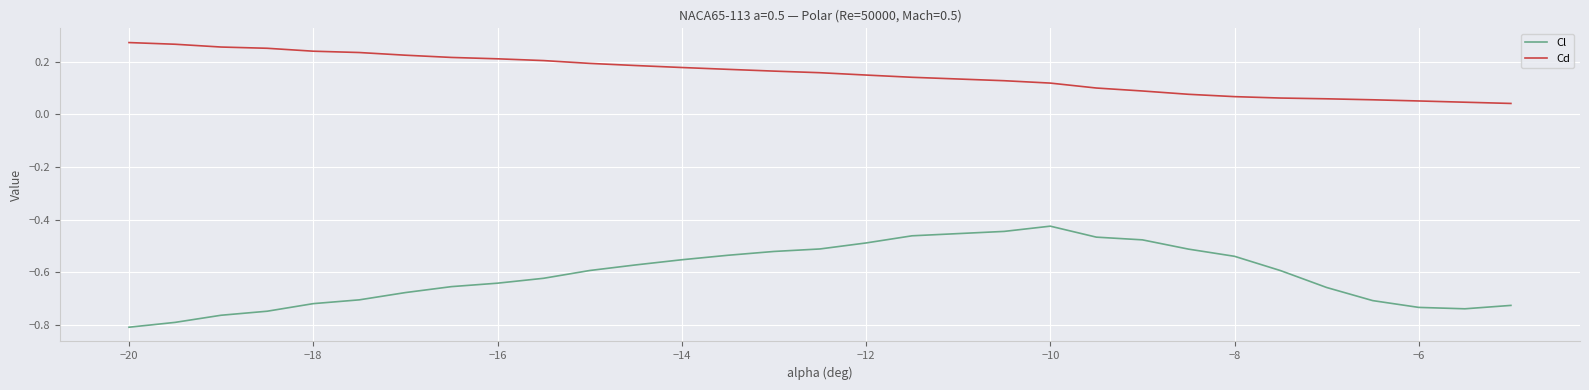

Which series has the largest total across all categories?

Cd